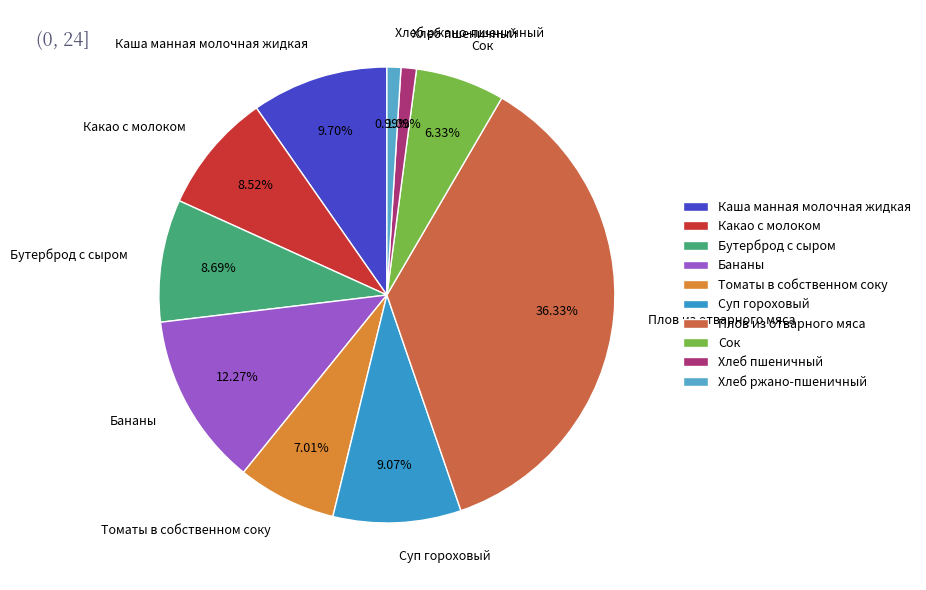

To the nearest percent, what is the combined percentage of Плов из отварного мяса and Бутерброд с сыром?

45%